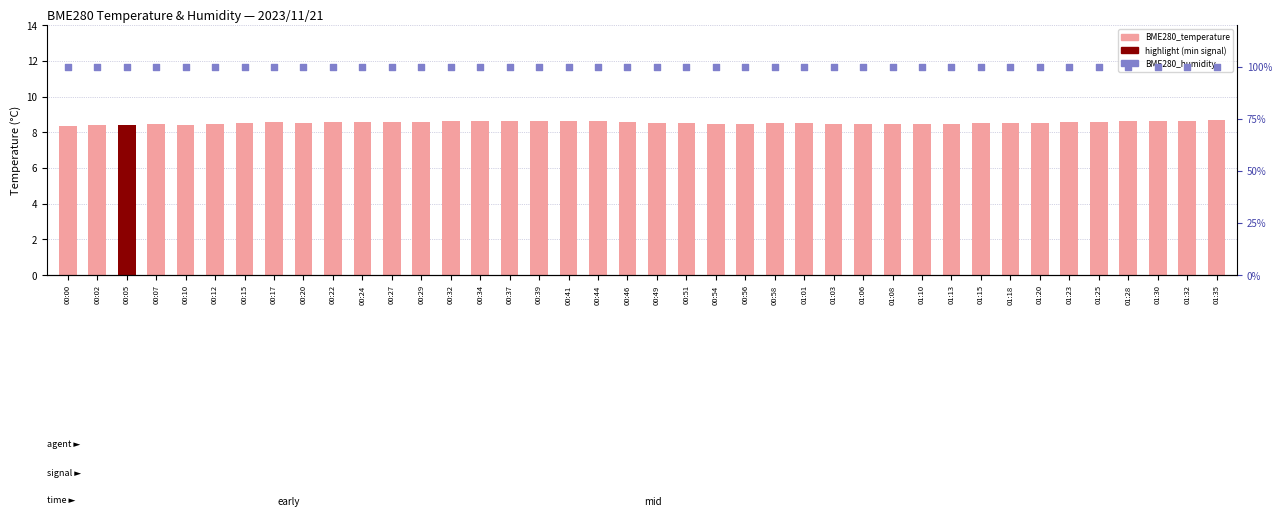

Which series contains the lowest Y value?

BME280_temperature